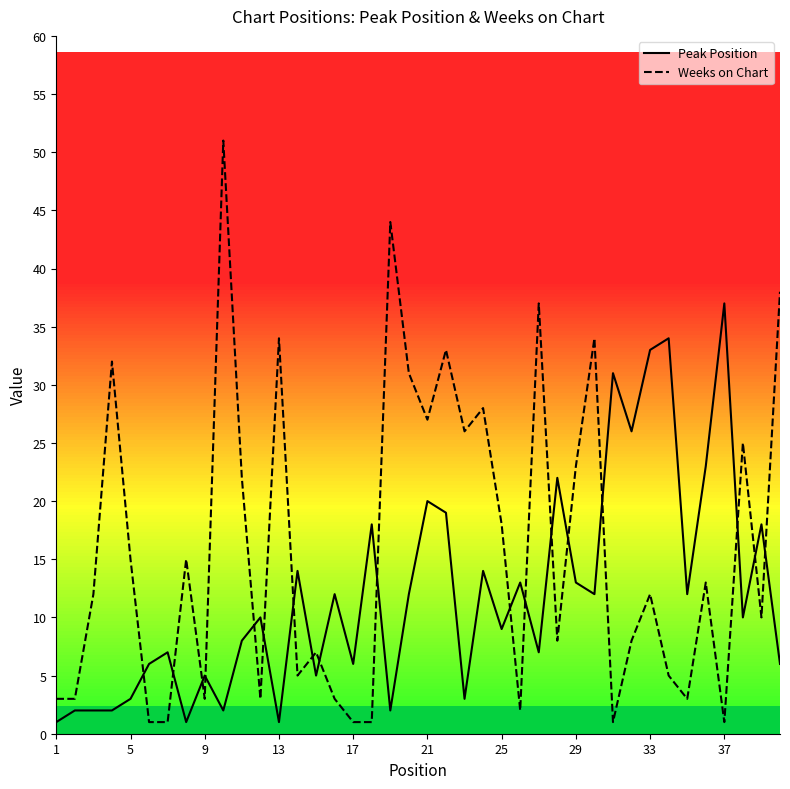

How many lines are shown in the chart?

2